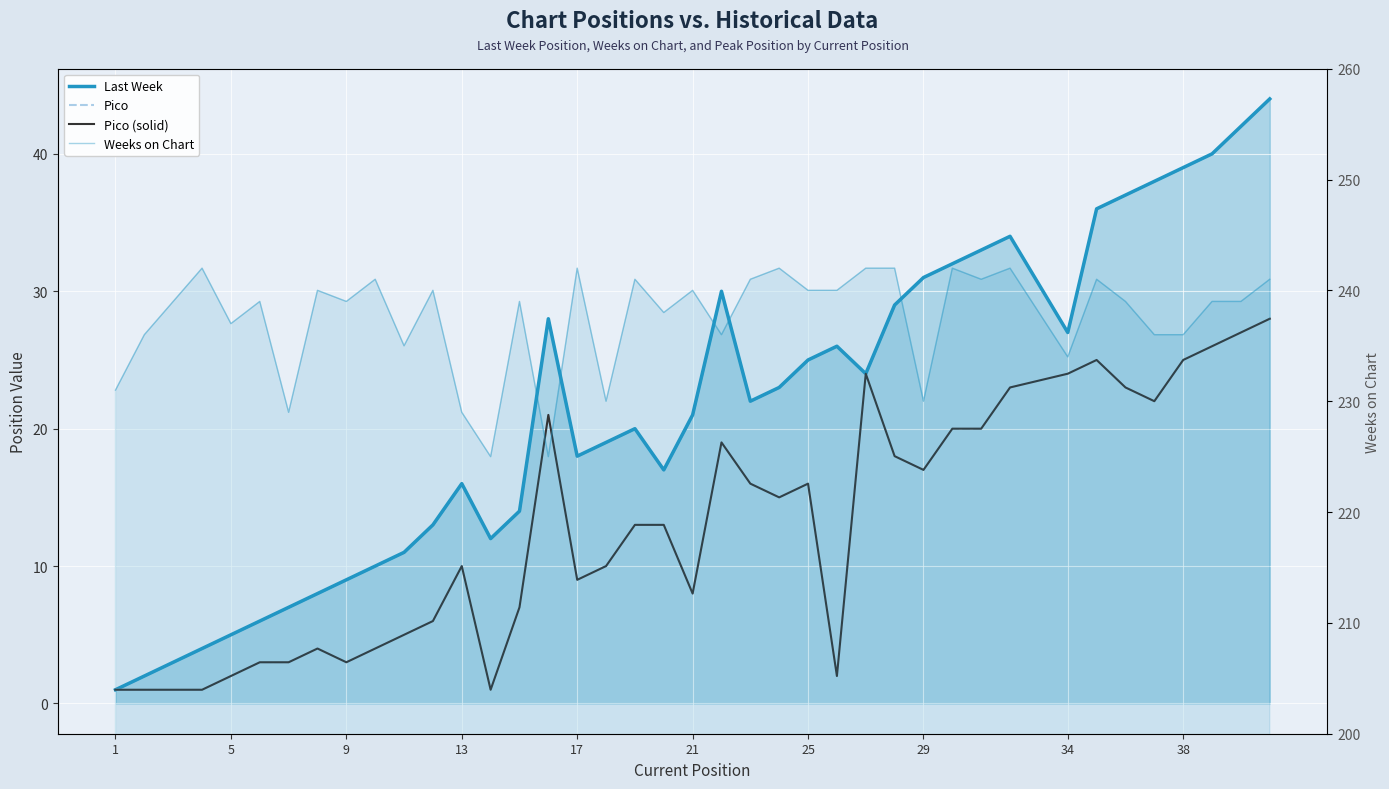

What is the value of the Last Week point at the 40th from the left?

44